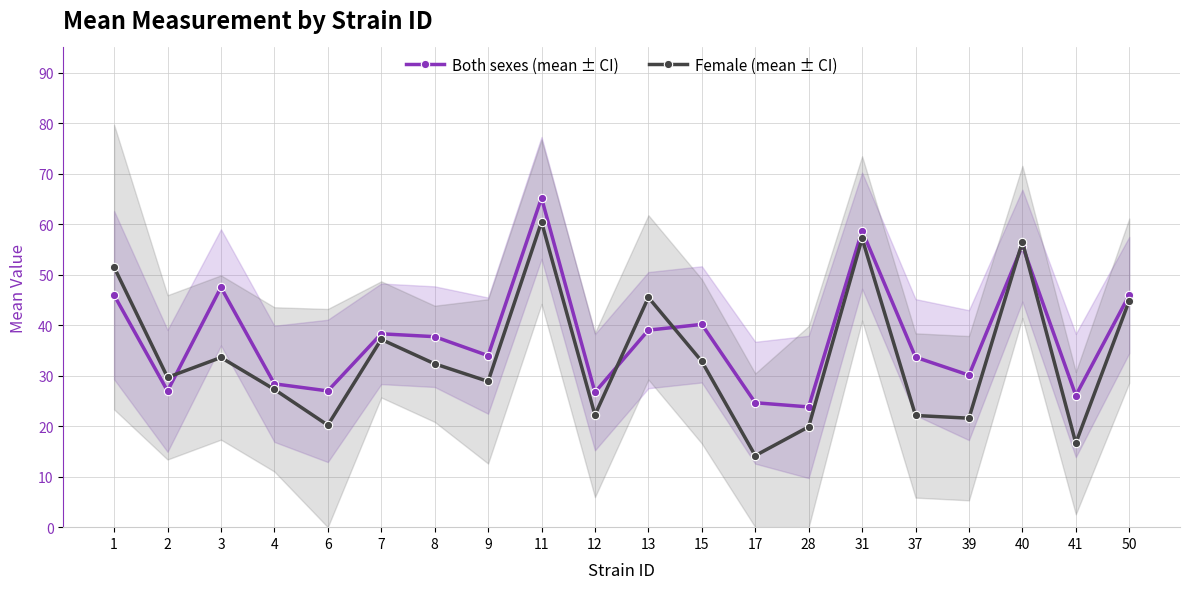

Which series changed the most between 12 and 31?

Female (mean ± CI)